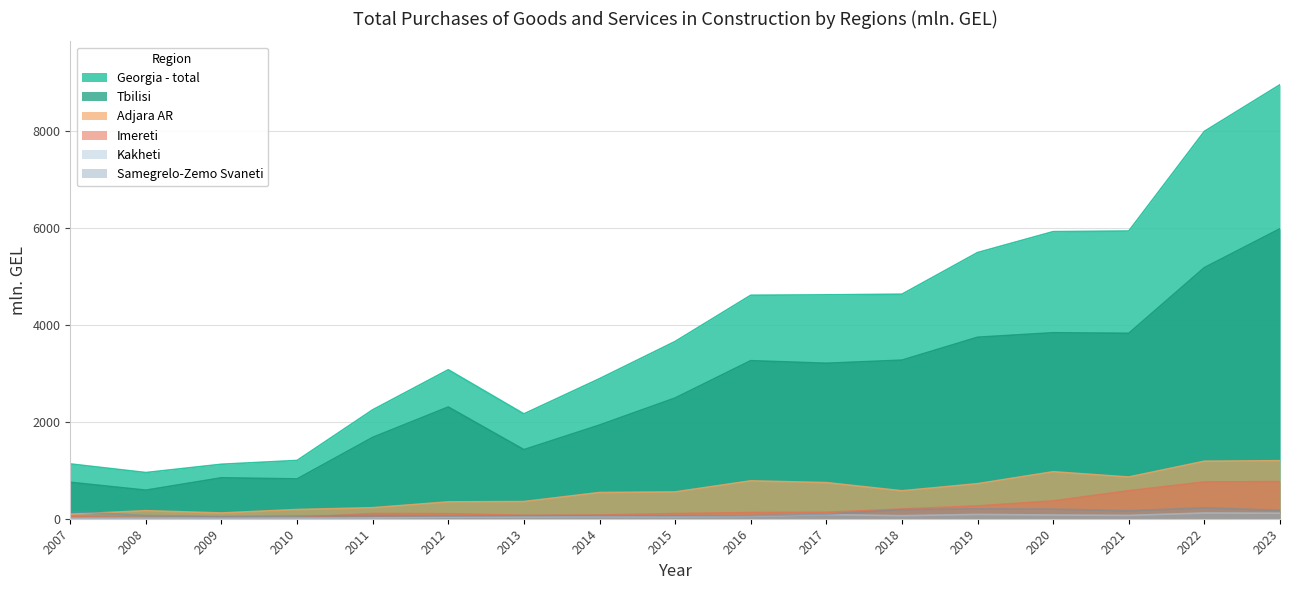

What is the difference between the second highest and second lowest values in the Samegrelo-Zemo Svaneti series?

151.1